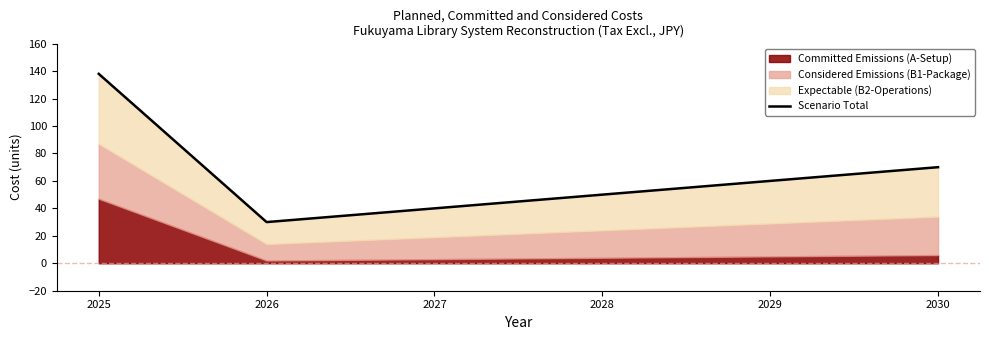

At which category does the data reach its first local valley?

2026